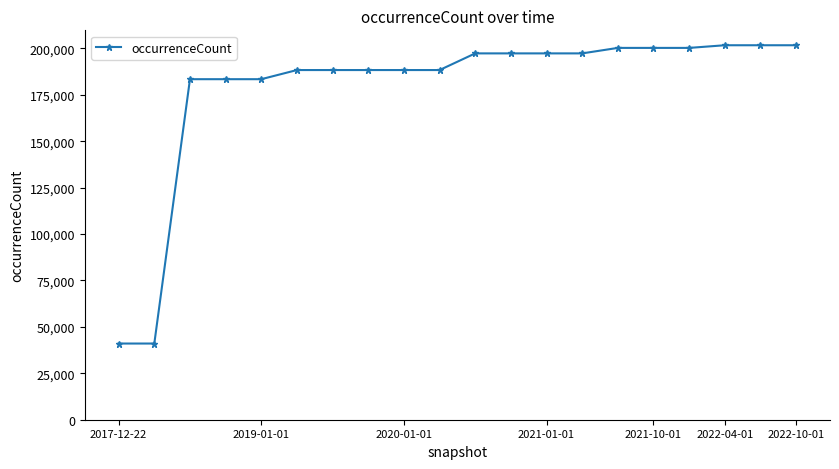

Reading right to left, extract all data points from this chart.

201673	201673	201673	200245	200245	200245	197290	197290	197290	197290	188316	188316	188316	188316	188316	183394	183394	183394	41032	41032